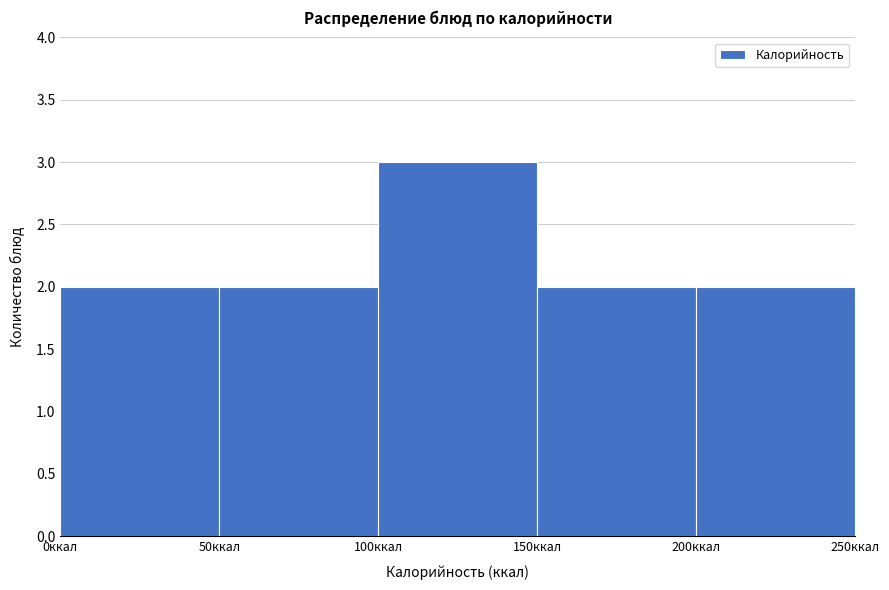

Reading left to right, transcribe this chart: for each bar, give the range it covers on the x-axis and its height. The values are not printed on the chart, so give them approximately, as read against the axis.

0 to 50: 2
50 to 100: 2
100 to 150: 3
150 to 200: 2
200 to 250: 2